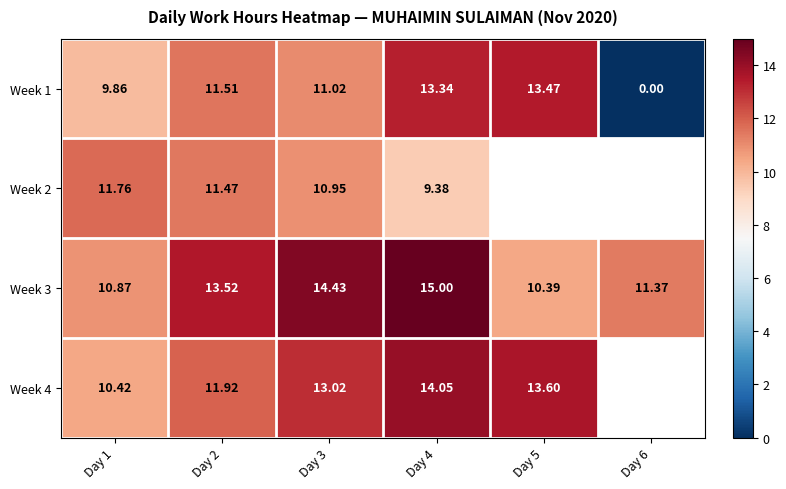

True or false: Week 4 has a value of 14.1 at Day 4.

True